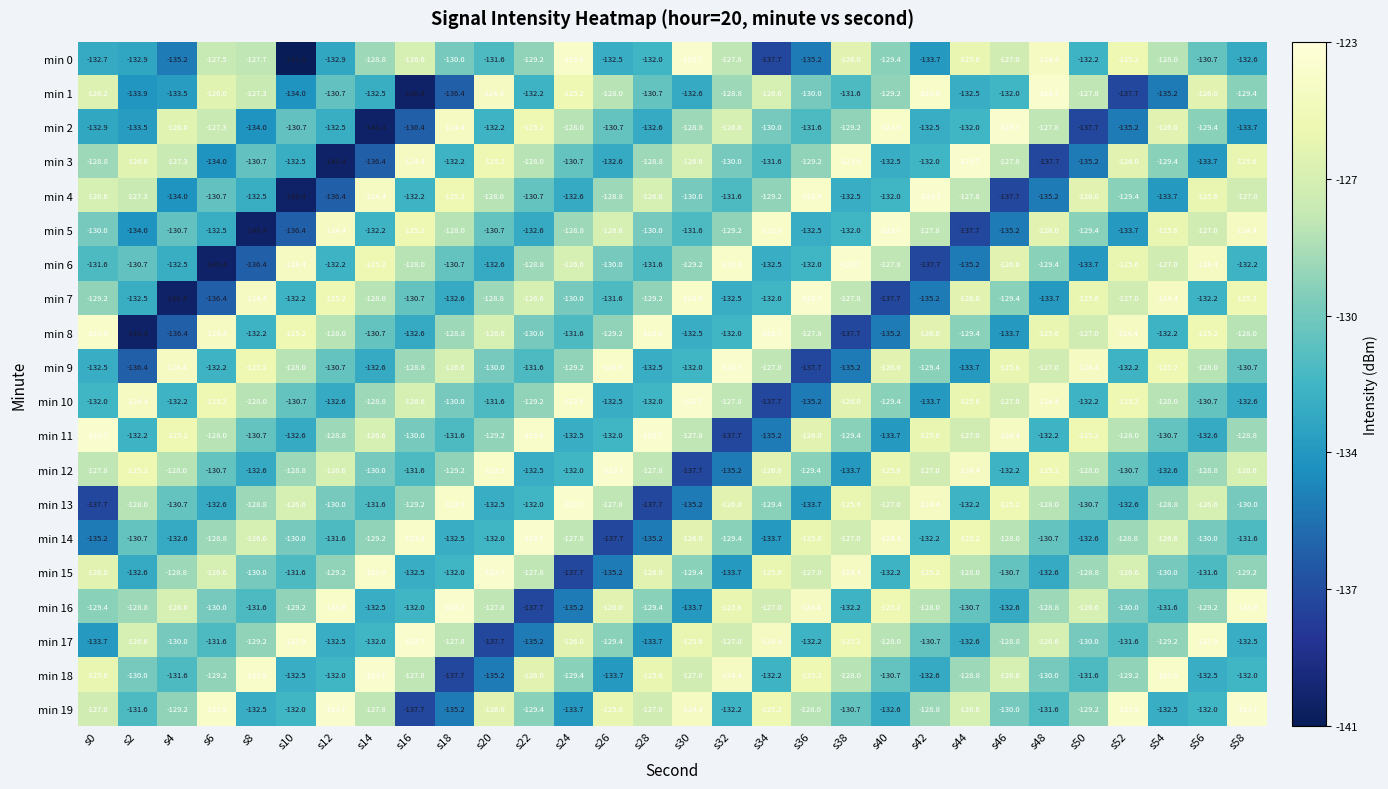

What is the difference between the second highest and second lowest values in the min 12 series?

11.3